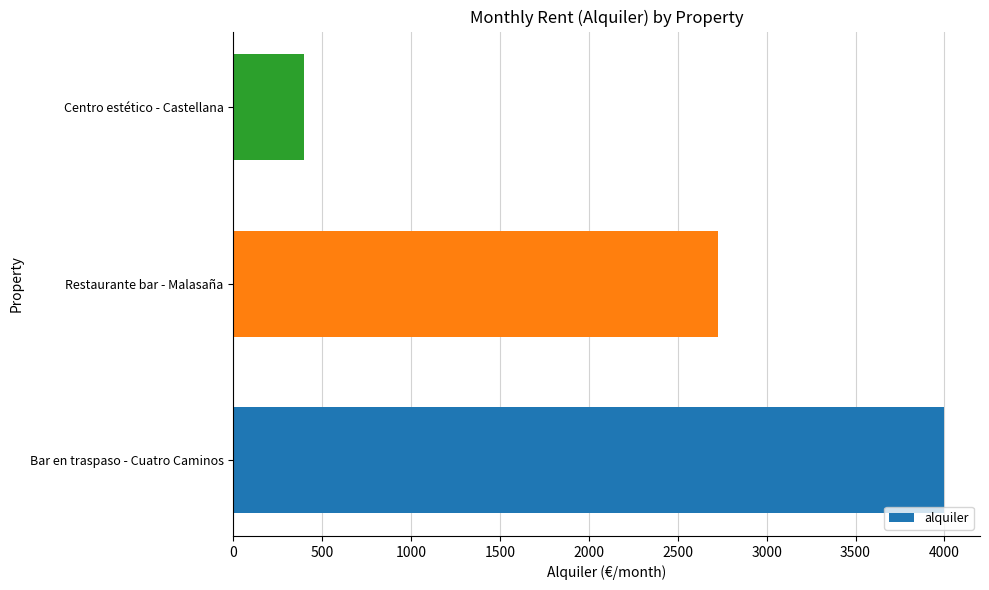

Are the bars horizontal?

Yes